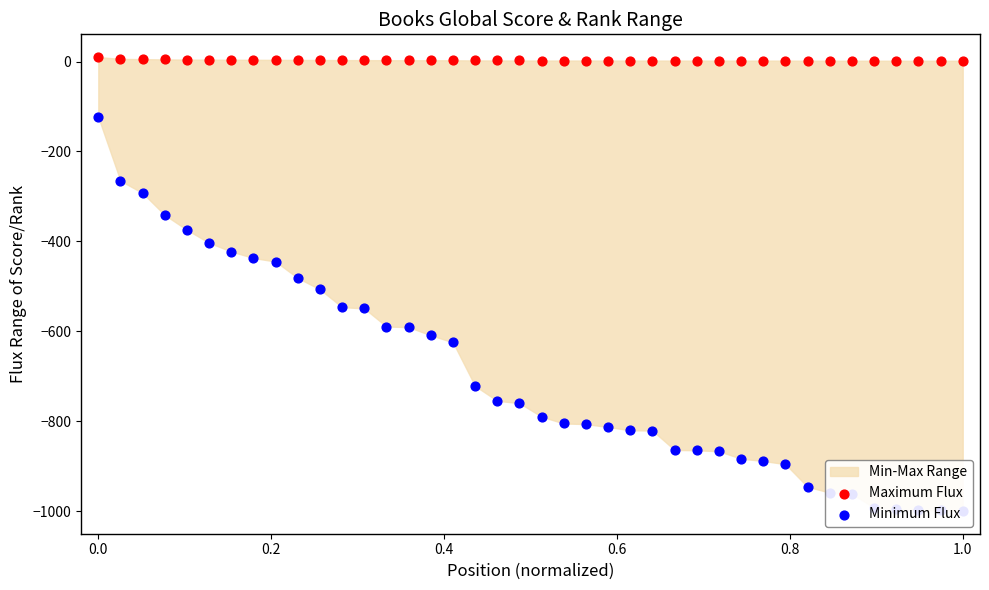

Which series contains the lowest Y value?

Minimum Flux